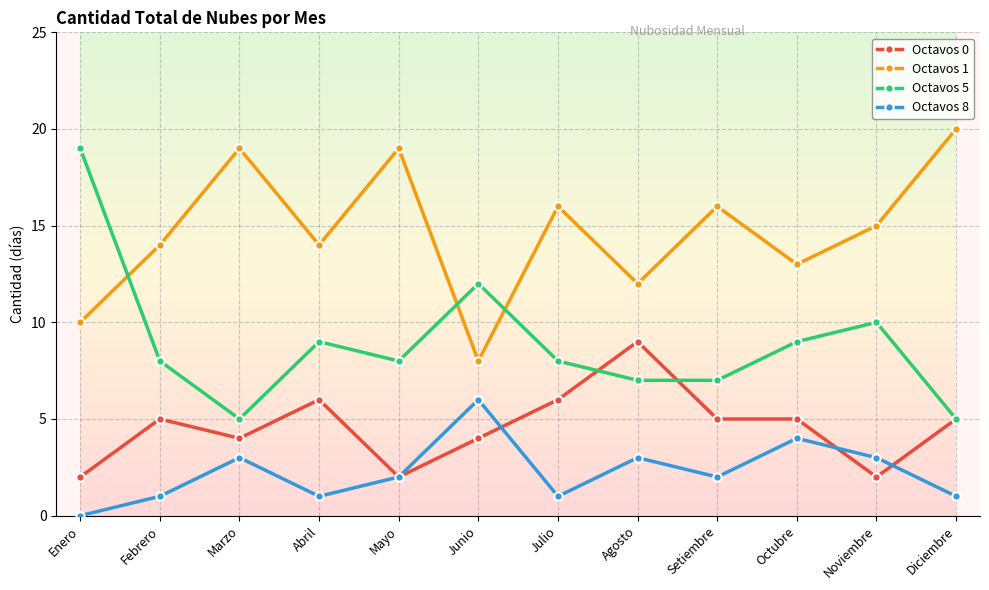

What is the sum of the Octavos 5 values at Julio and Setiembre?

15